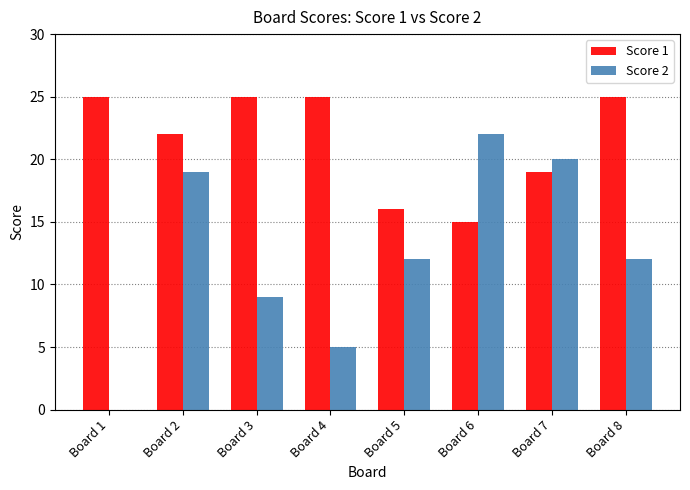

Read the Score 1 value at Board 8, to the nearest 5.

25